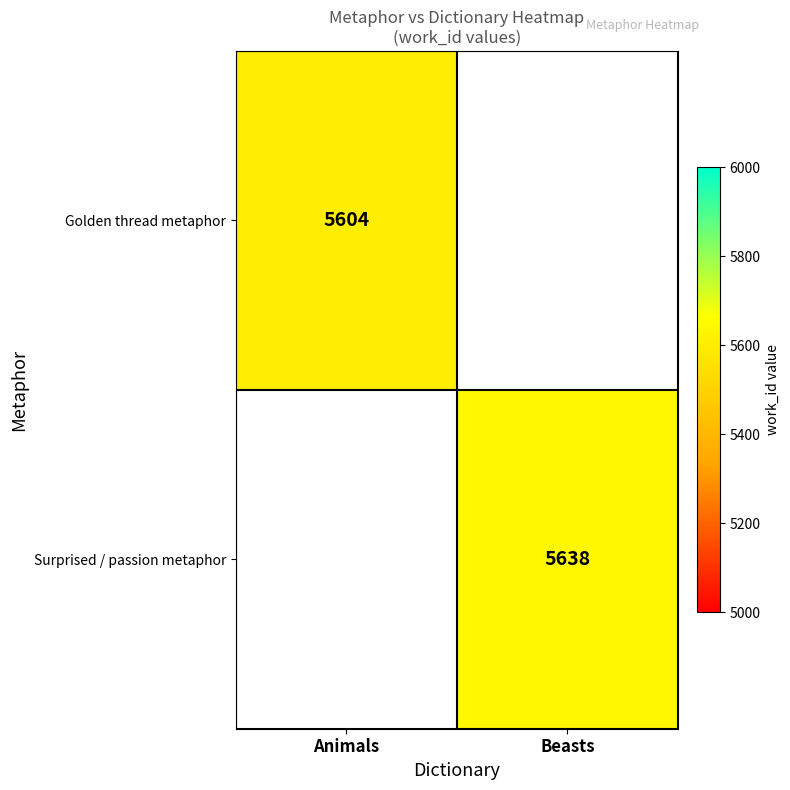

Is the value of Golden thread metaphor at Animals greater than the value of Surprised / passion metaphor at Beasts?

No